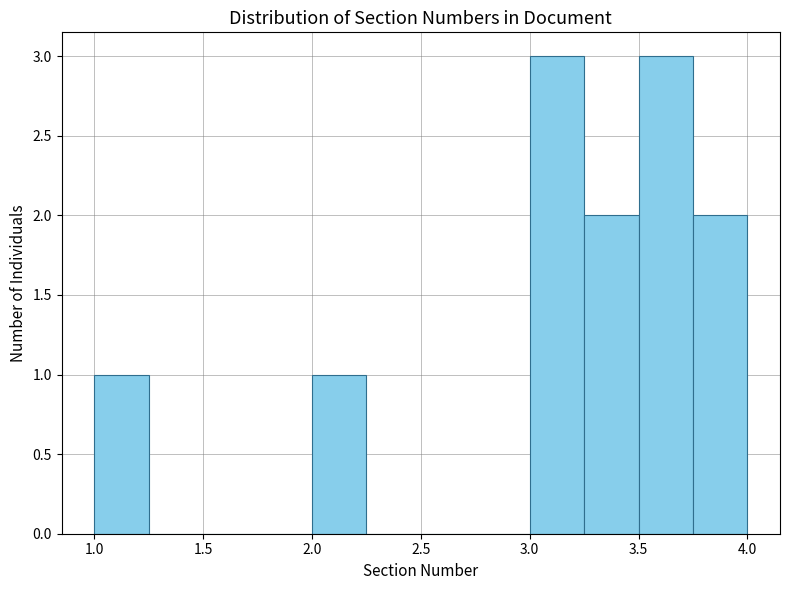

What is the height of the bar covering 2.00 to 2.25 on the x-axis? The values are not printed on the chart, so give them approximately, as read against the axis.

1